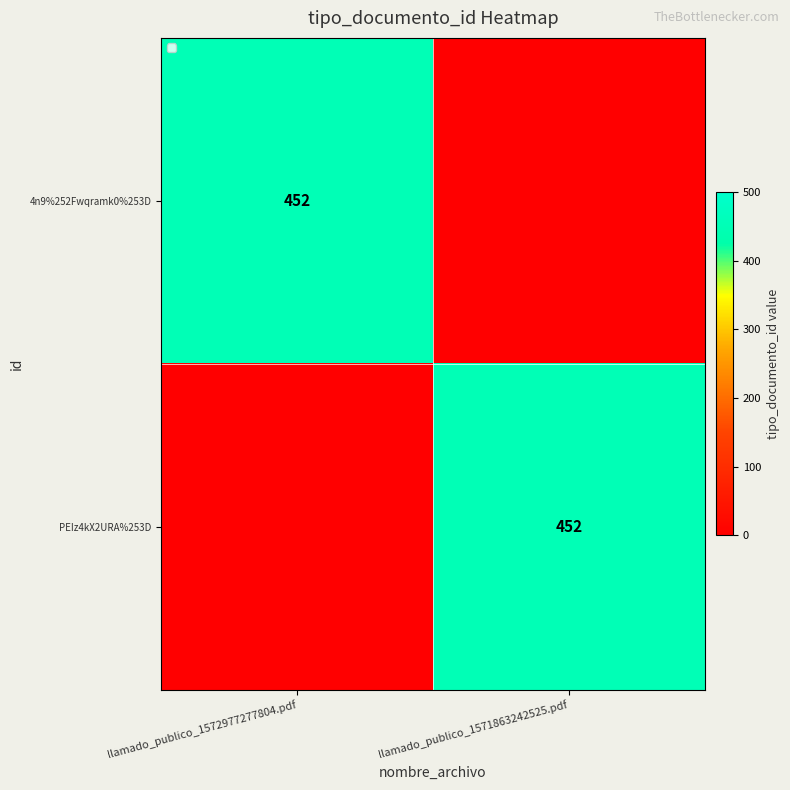

Is it true that PEIz4kX2URA%253D equals 275 at llamado_publico_1571863242525.pdf?

False